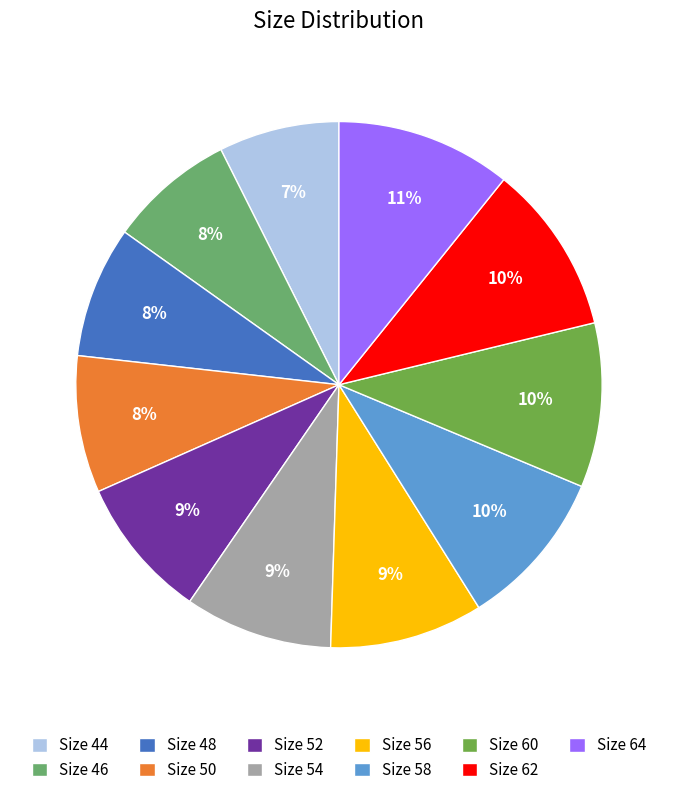

Count the number of slices in the pie.

11